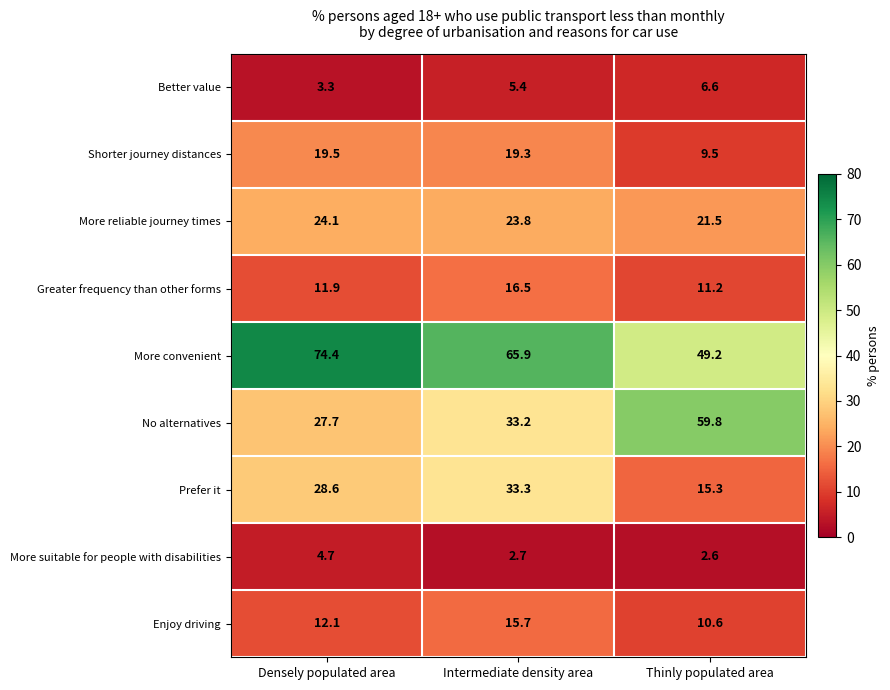

At Intermediate density area, list the series in order from largest to smallest.

More convenient, Prefer it, No alternatives, More reliable journey times, Shorter journey distances, Greater frequency than other forms, Enjoy driving, Better value, More suitable for people with disabilities